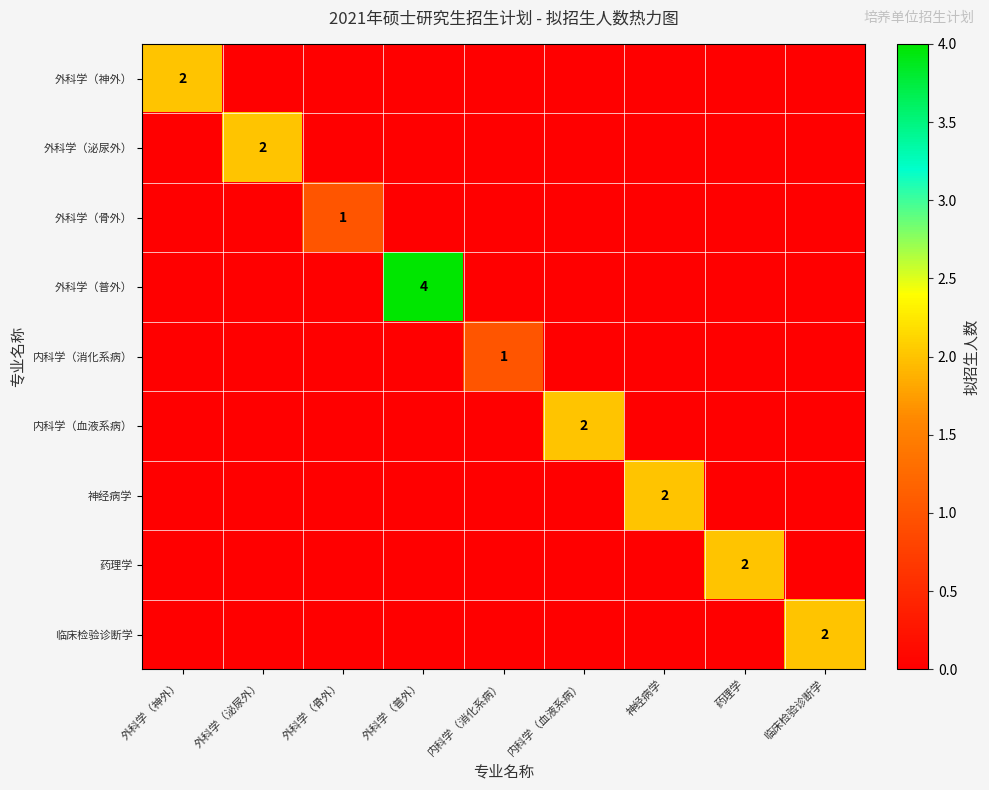

The value of 外科学（骨外） at 外科学（骨外） is 1. True or false?

True